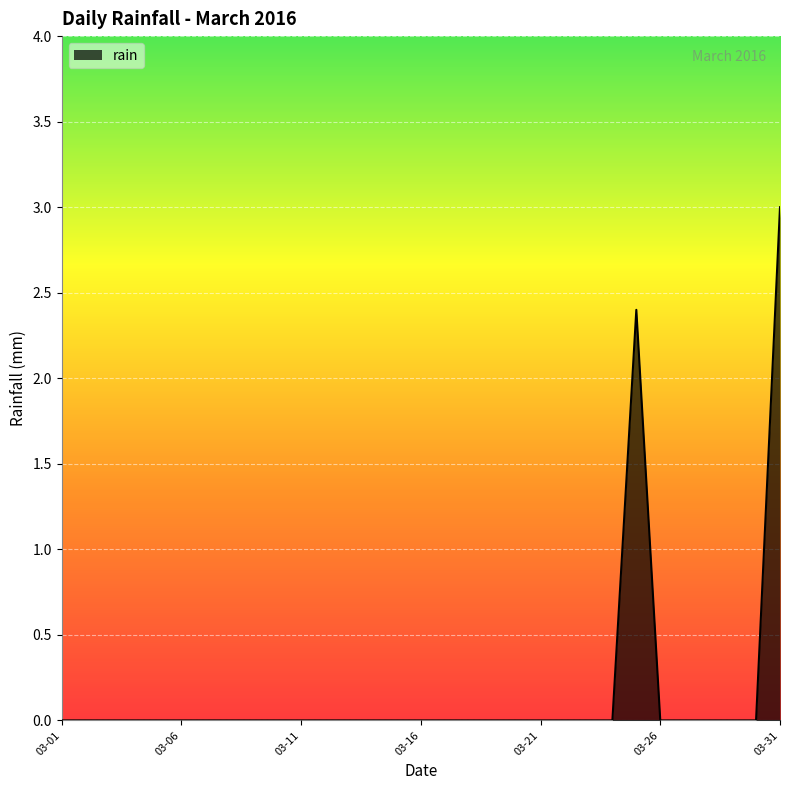

At which category does the data reach its first local peak?

2016-03-25